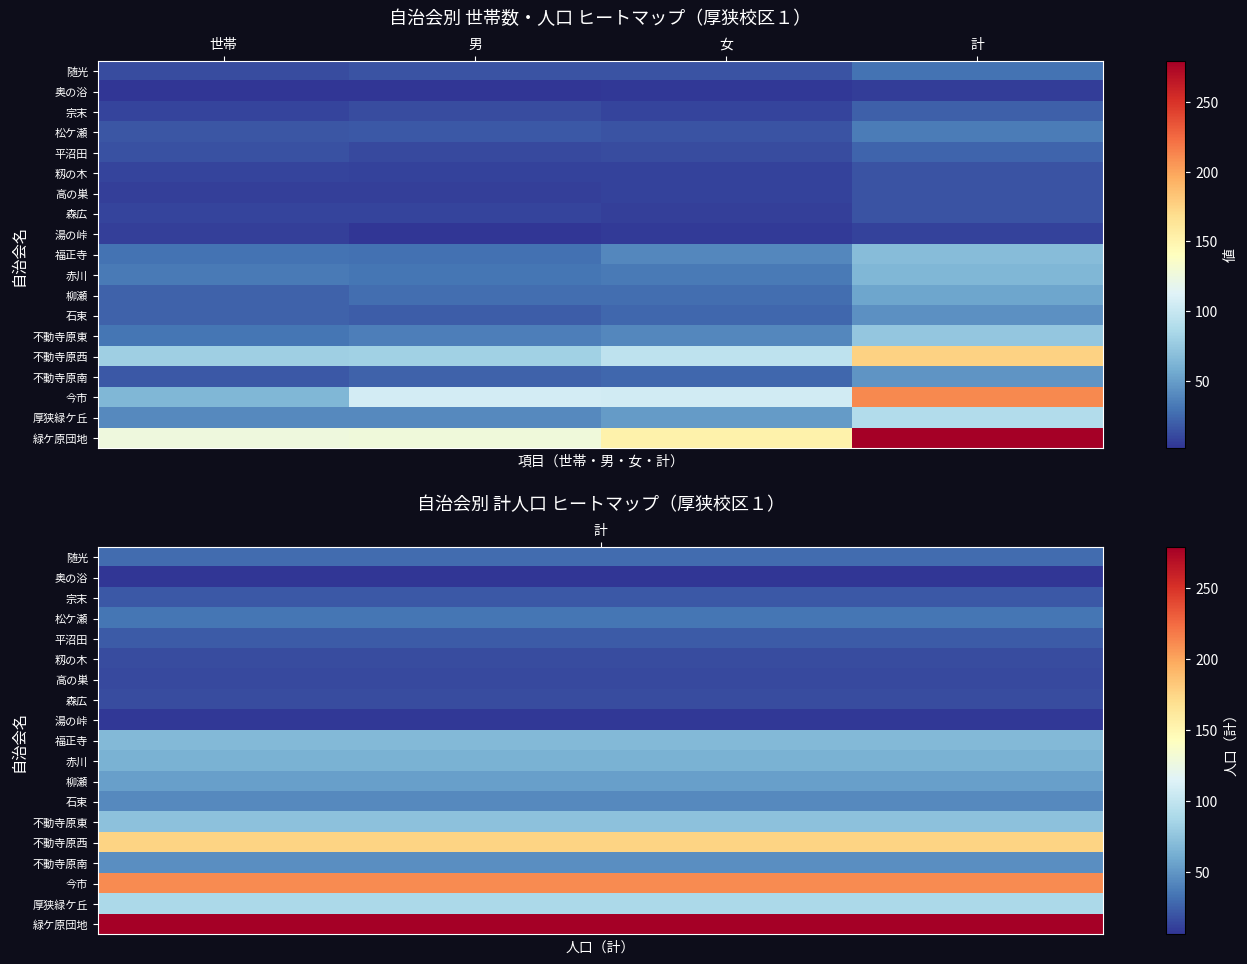

Reading right to left, transcribe all the data shown in this chart.

随光: 計=30	女=15	男=15	世帯=12
奥の浴: 計=6	女=4	男=2	世帯=3
宗末: 計=21	女=9	男=12	世帯=9
松ケ瀬: 計=34	女=16	男=18	世帯=17
平沼田: 計=23	女=12	男=11	世帯=14
籾の木: 計=16	女=8	男=8	世帯=9
高の巣: 計=15	女=8	男=7	世帯=7
森広: 計=16	女=7	男=9	世帯=9
湯の峠: 計=8	女=5	男=3	世帯=7
福正寺: 計=68	女=39	男=29	世帯=30
赤川: 計=64	女=33	男=31	世帯=33
柳瀬: 計=54	女=27	男=27	世帯=22
石束: 計=44	女=24	男=20	世帯=22
不動寺原東: 計=74	女=39	男=35	世帯=31
不動寺原西: 計=176	女=96	男=80	世帯=79
不動寺原南: 計=46	女=24	男=22	世帯=18
今市: 計=211	女=105	男=106	世帯=64
厚狭緑ケ丘: 計=89	女=49	男=40	世帯=40
緑ケ原団地: 計=279	女=152	男=127	世帯=126